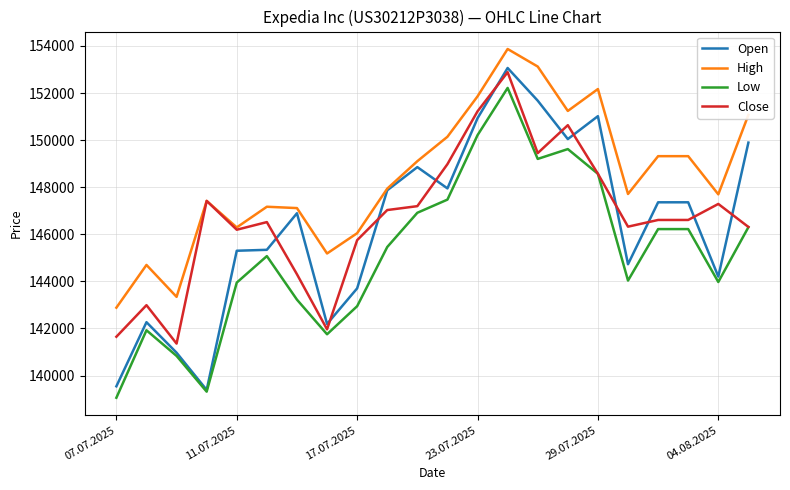

What is the smallest value displayed?

139058